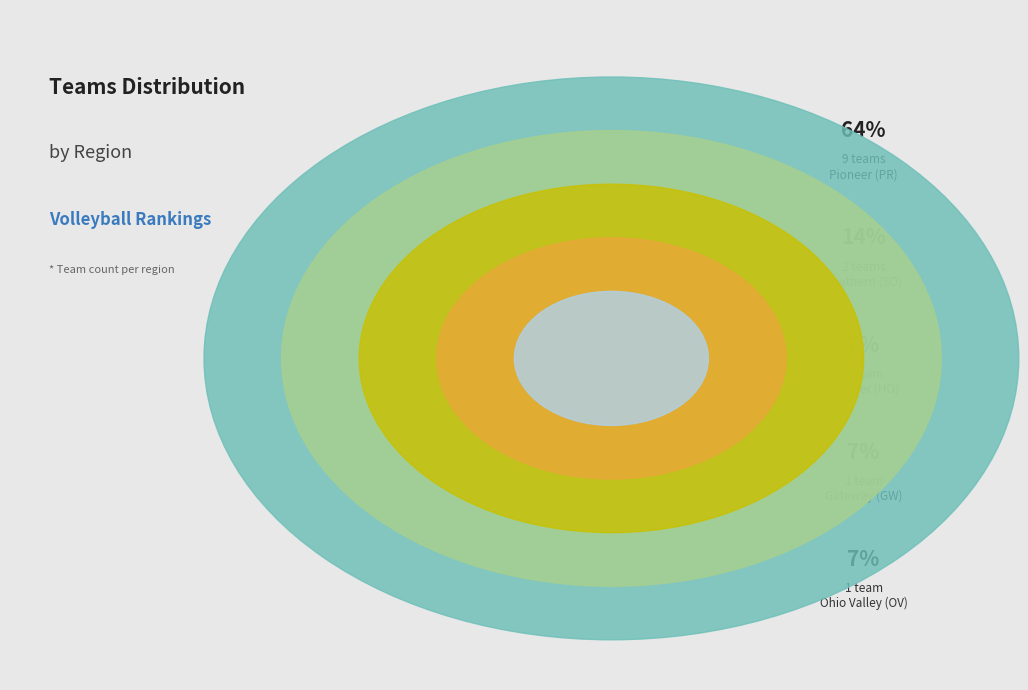

Which category has the biggest portion of the pie?

Pioneer (PR)